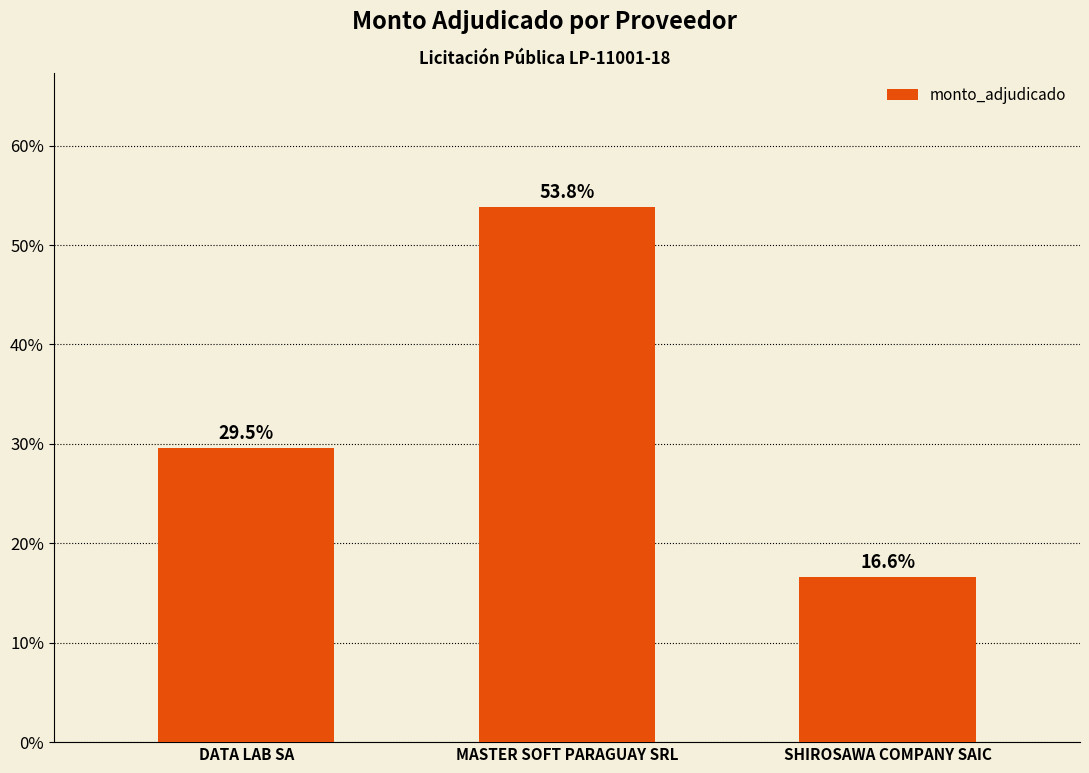

What is the difference between the values at SHIROSAWA COMPANY SAIC and DATA LAB SA?

0.1